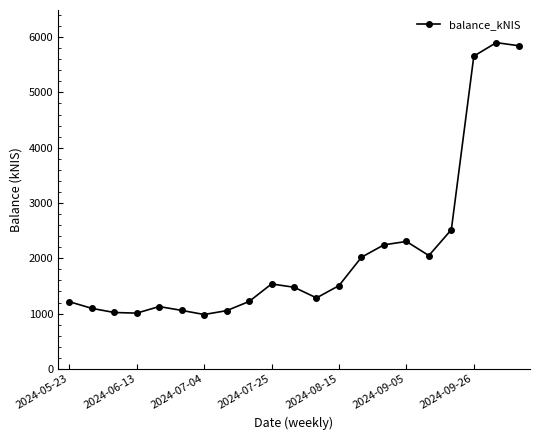

What is the value of the 4th point from the left?

1008.6